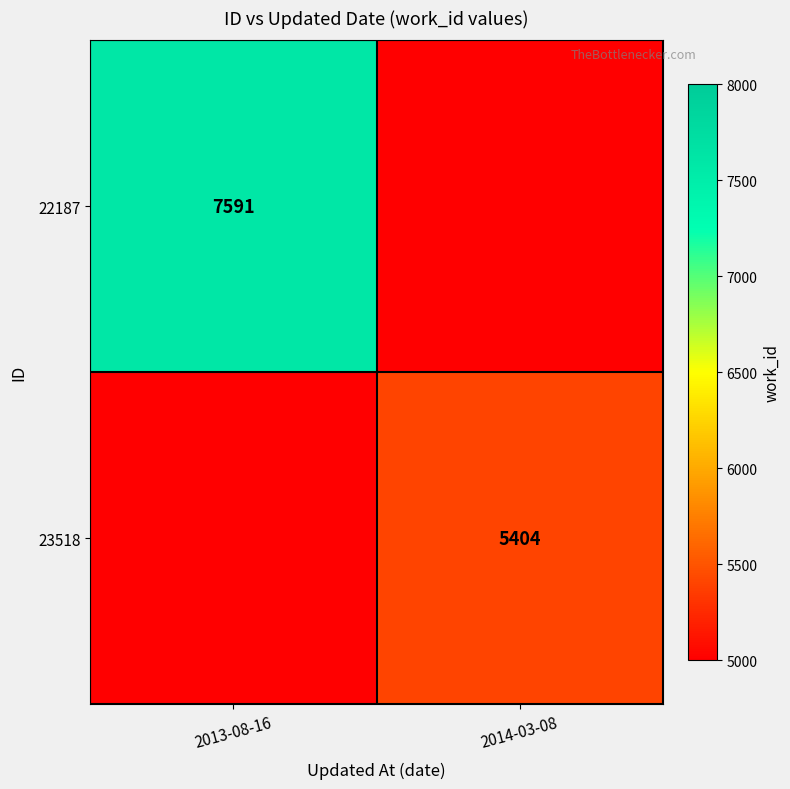

True or false: 23518 has a value of 1579 at 2014-03-08.

False